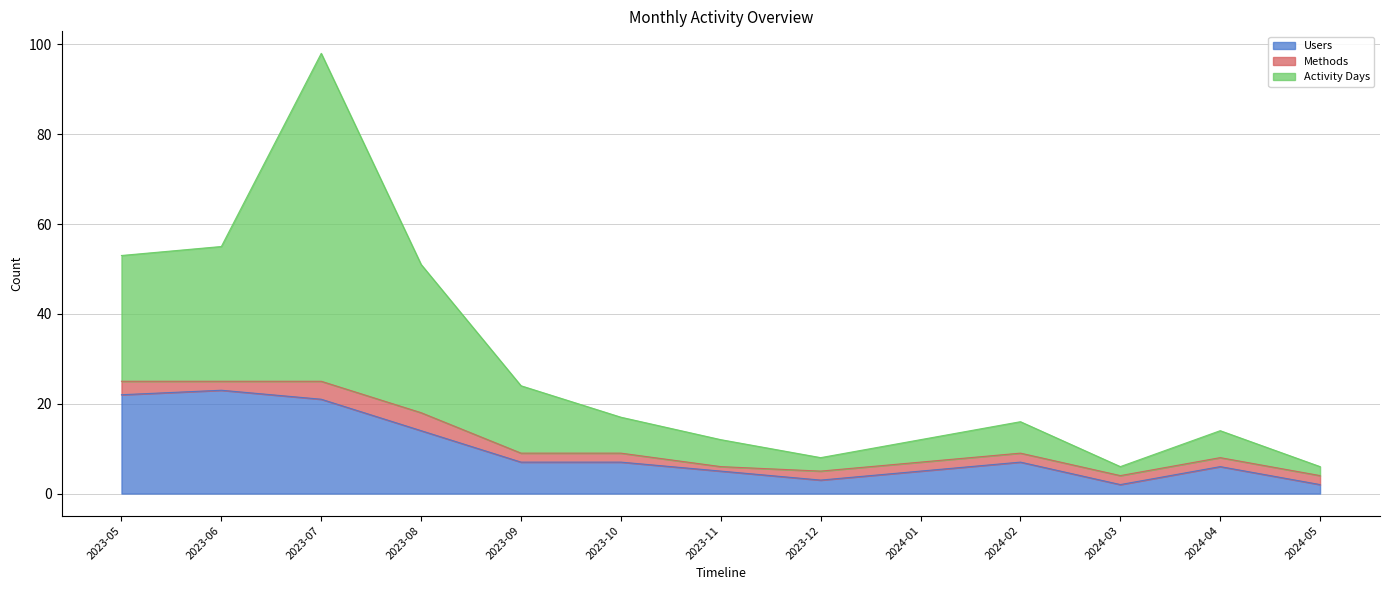

Which category has the lowest value in the Activity Days series?

2024-03